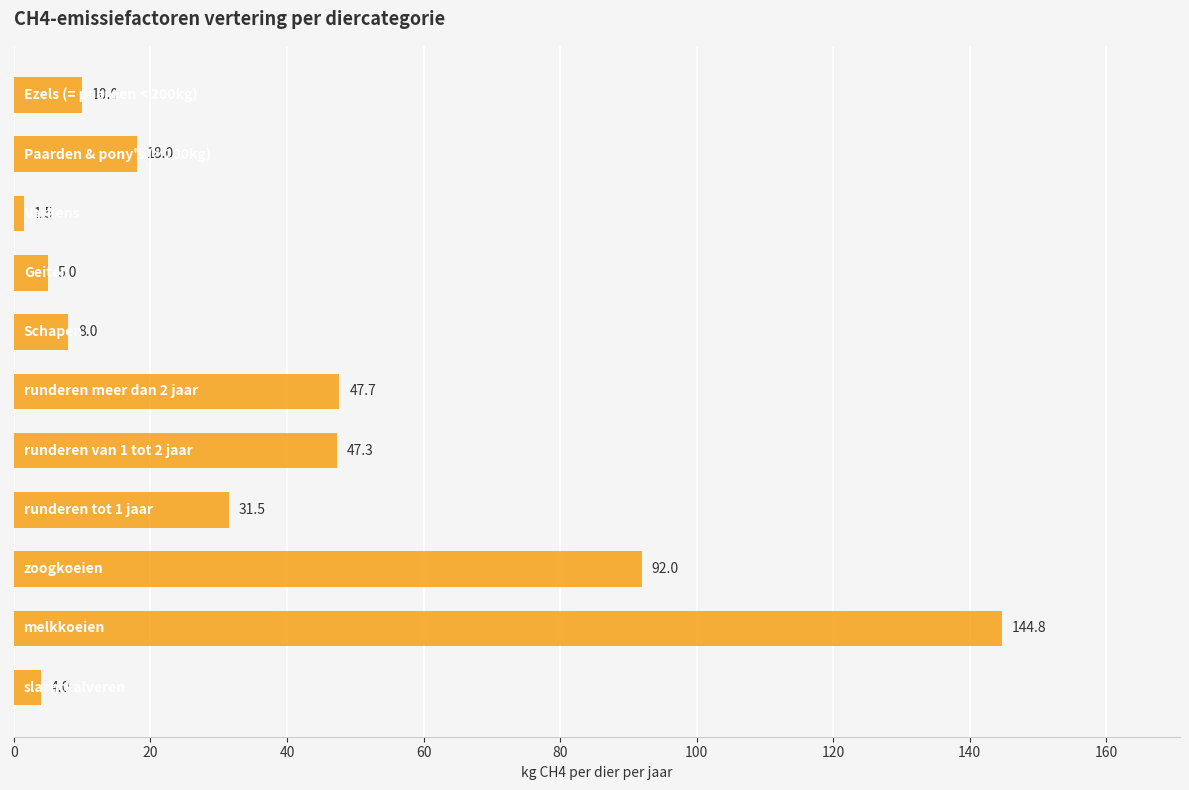

What is the smallest value displayed?

1.5